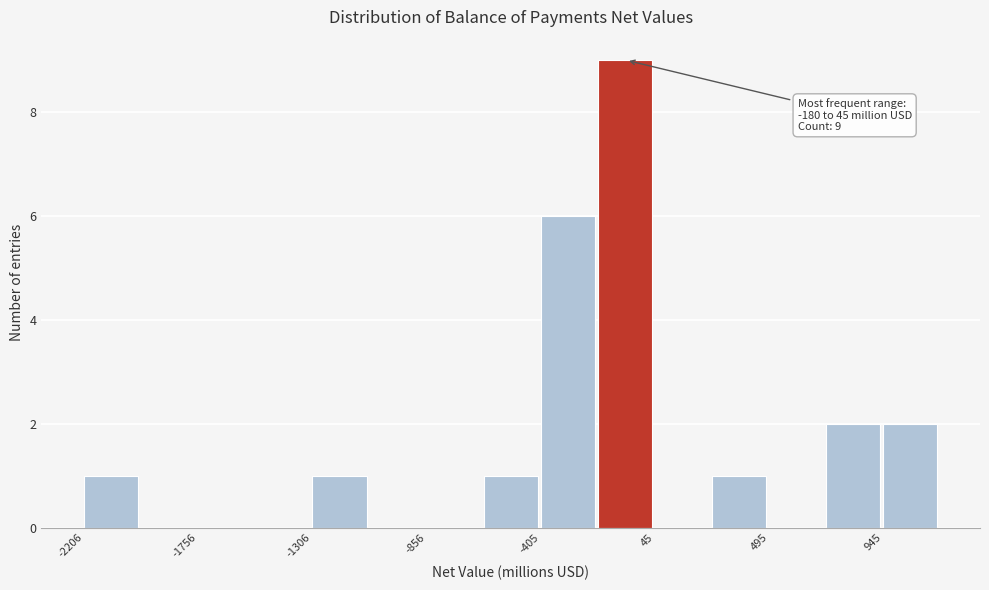

Which range on the x-axis has the tallest bar?

-200 to 50